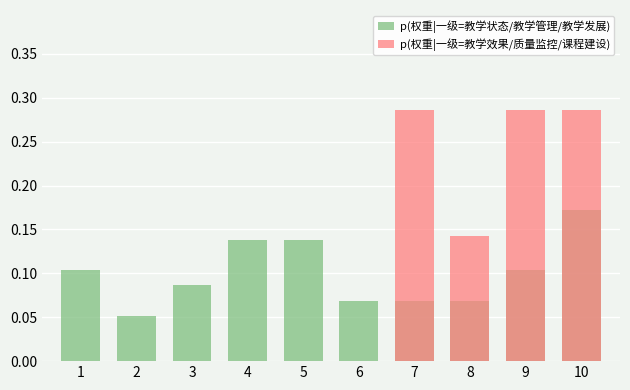

At how many categories does at least one series exceed 0?

10